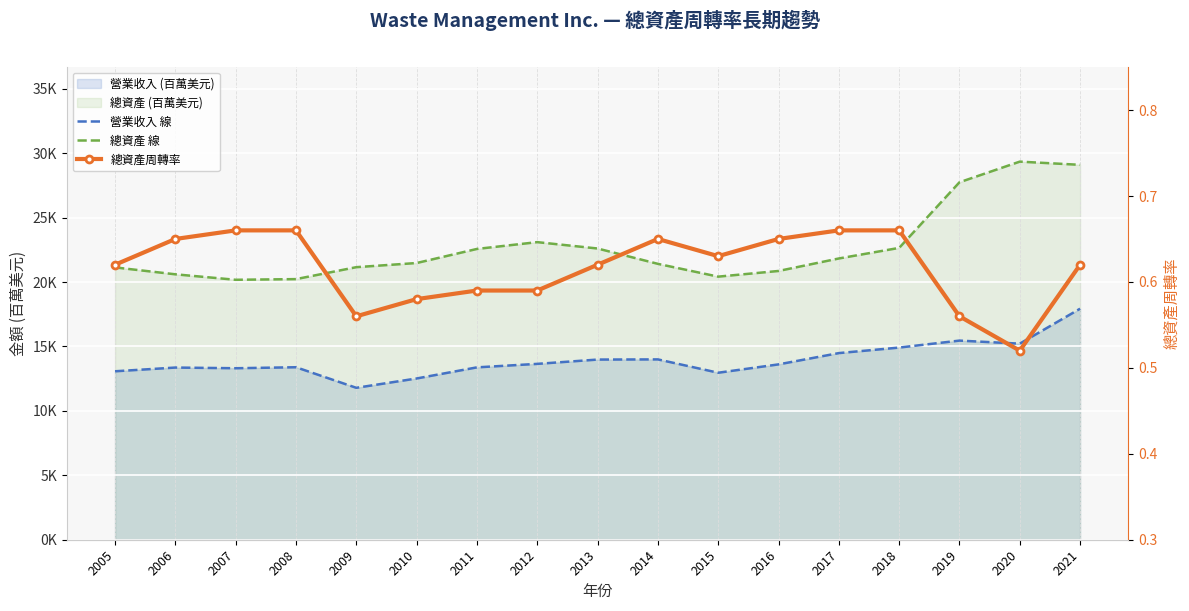

List the series in order of their peak value, highest first.

總資產 線, 營業收入 線, 總資產周轉率